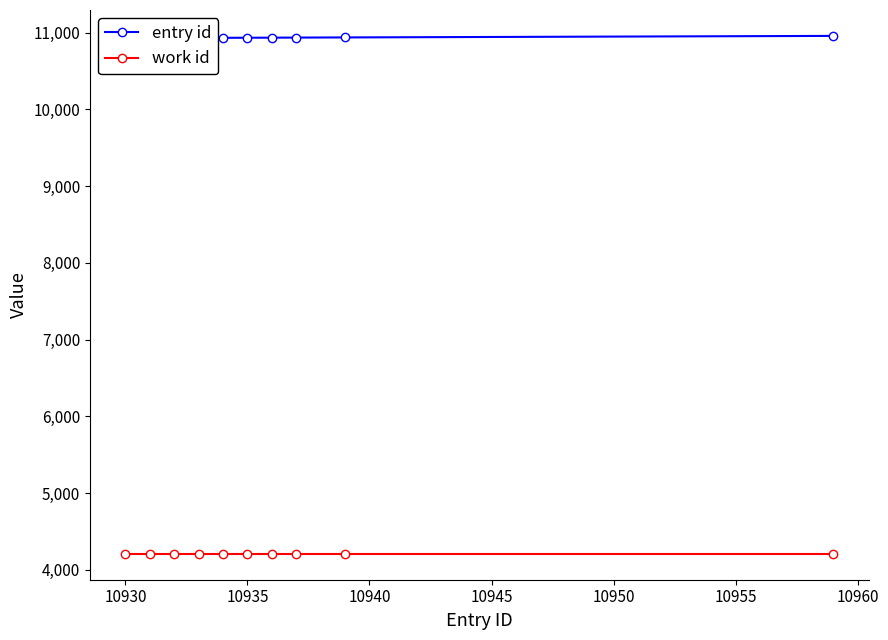

True or false: entry id has more than 1 interior local peaks.

False